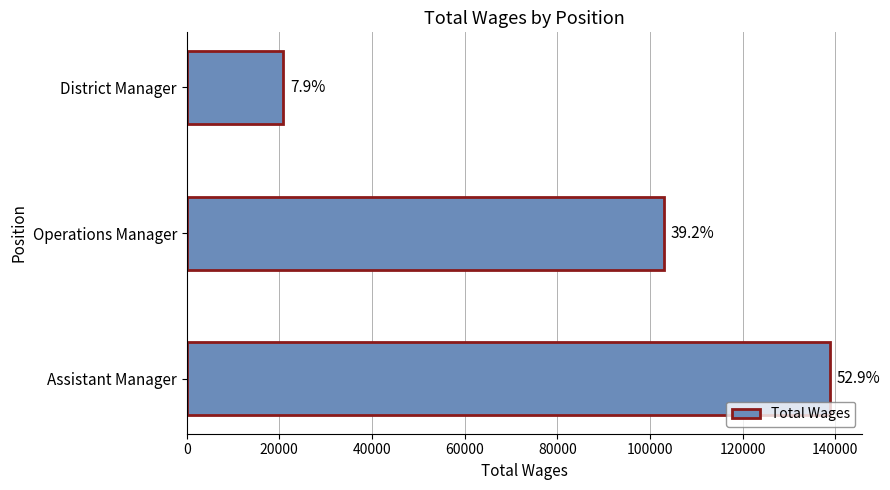

Are the bars horizontal?

Yes